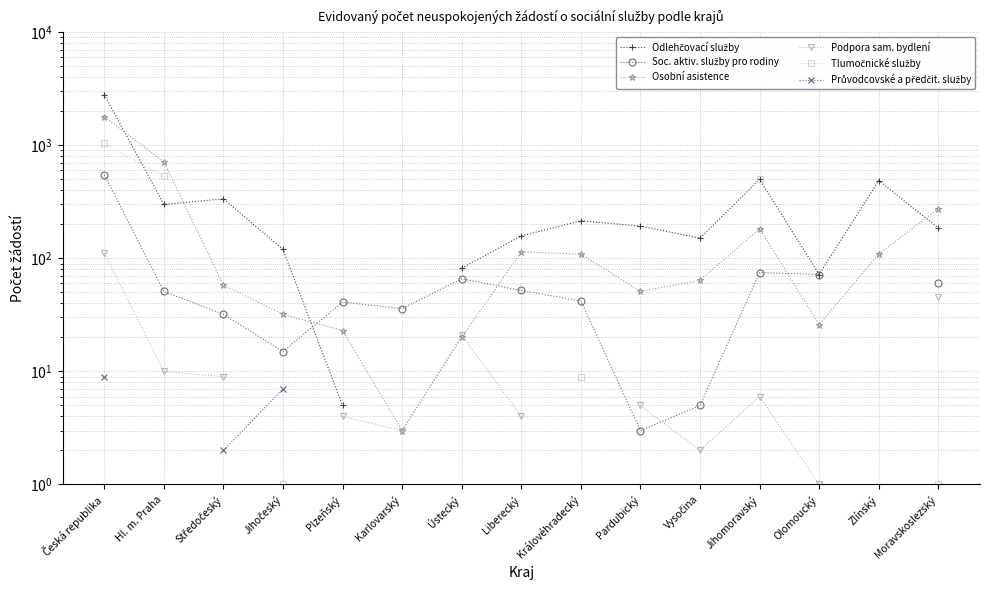

Which series ends up on top after the final intersection of Podpora sam. bydlení and Osobní asistence?

Osobní asistence